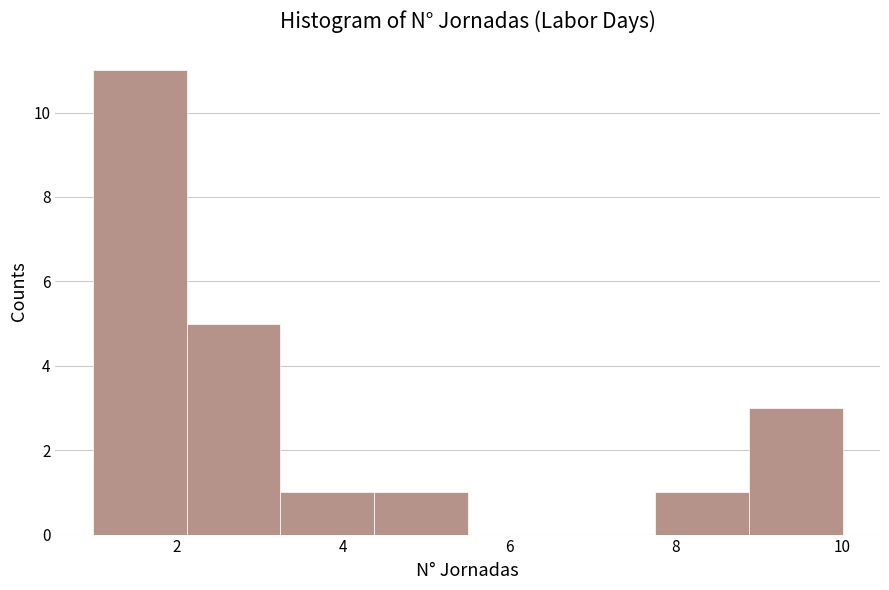

Which range on the x-axis has the tallest bar?

1.0 to 2.2